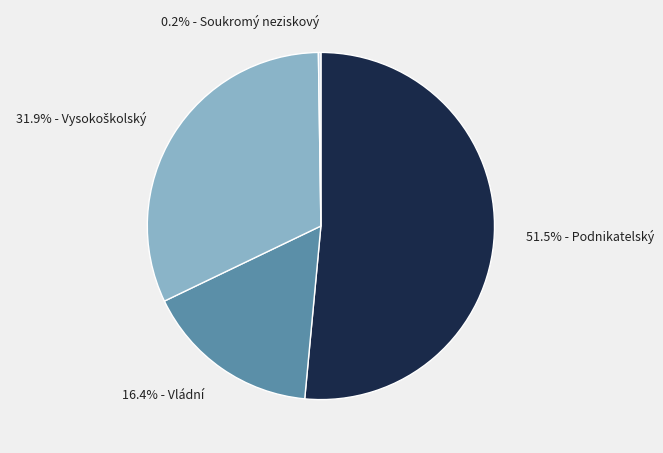

Which category accounts for the majority?

51.5% - Podnikatelský